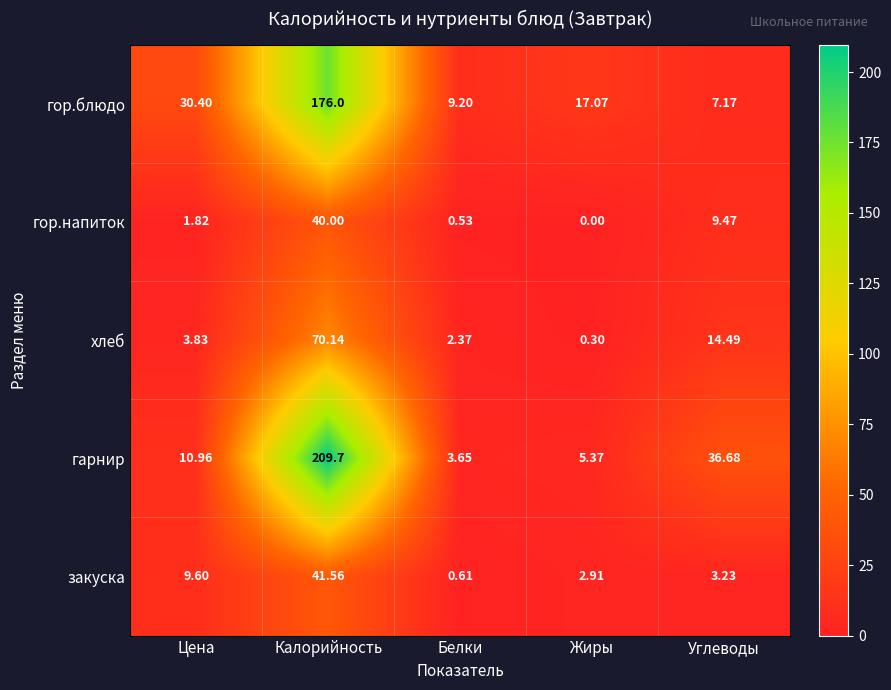

At which label is закуска closest to 21?

Цена